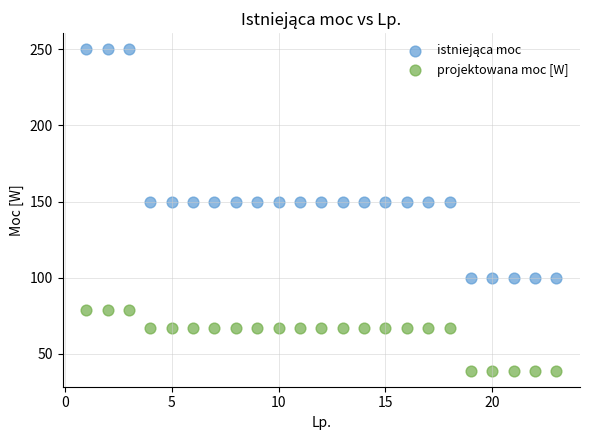

Which series reaches the minimum Y coordinate?

projektowana moc [W]